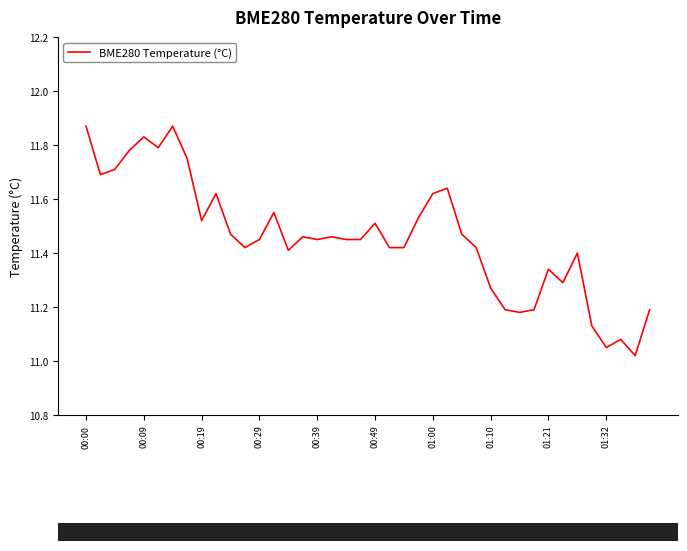

Does the chart have visible grid lines?

No